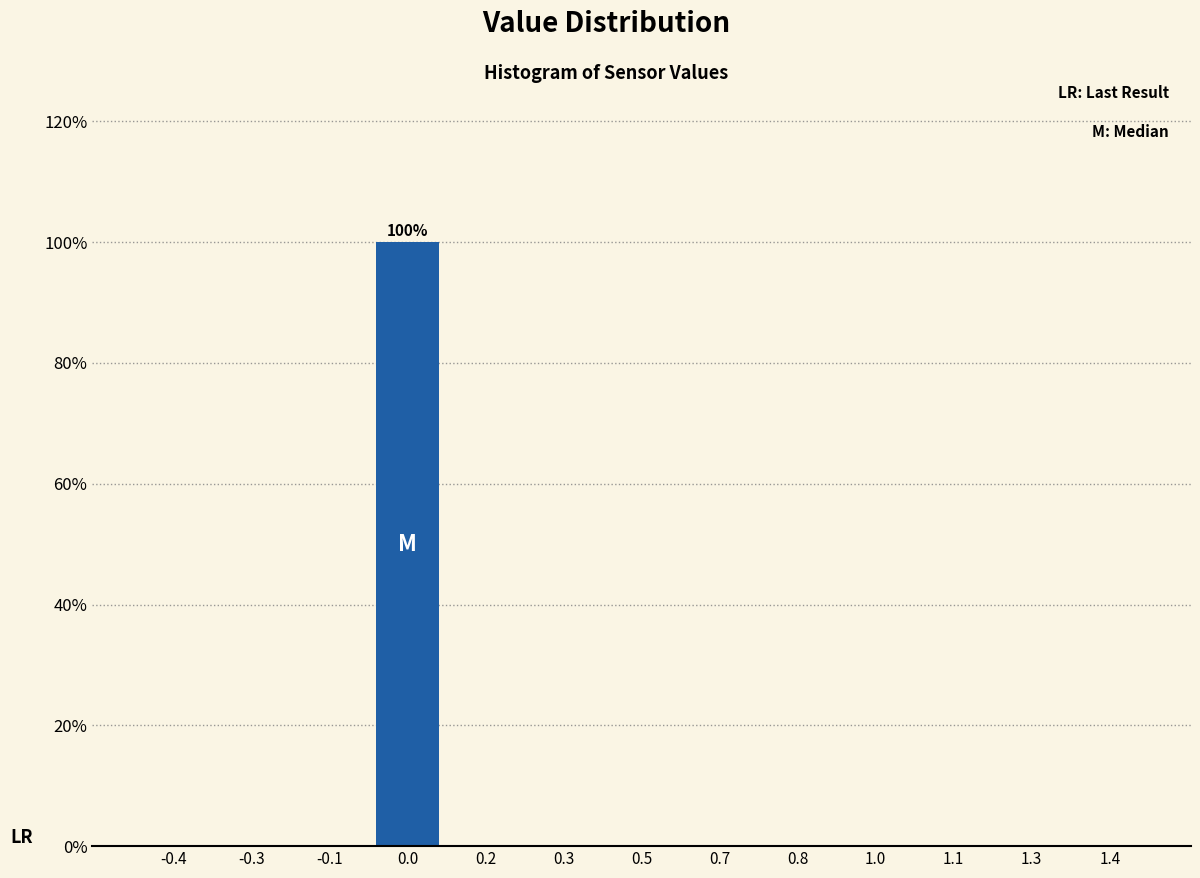

Reading left to right, list all the values displayed in this chart.

-0.4=0	-0.3=0	-0.1=0	0.0=100	0.2=0	0.3=0	0.5=0	0.7=0	0.8=0	1.0=0	1.1=0	1.3=0	1.4=0